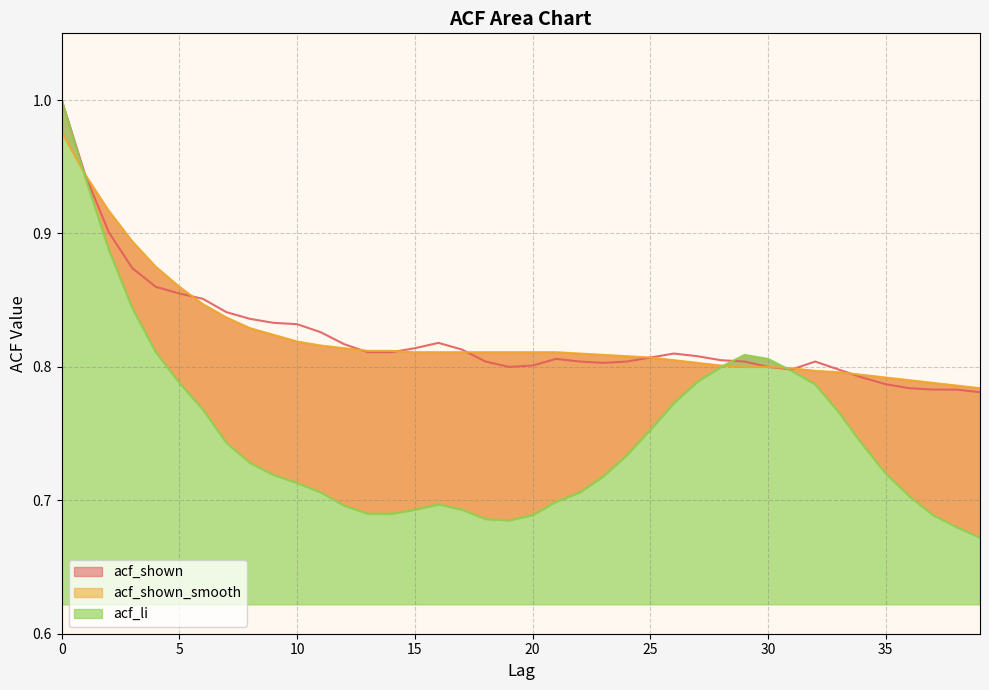

The value of acf_li at 27 is 0.2. True or false?

False